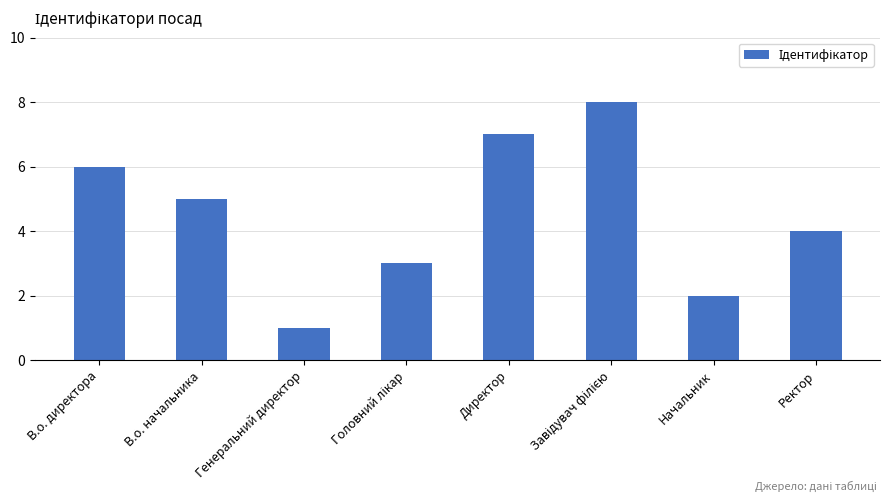

The value at Генеральний директор is 1. True or false?

True